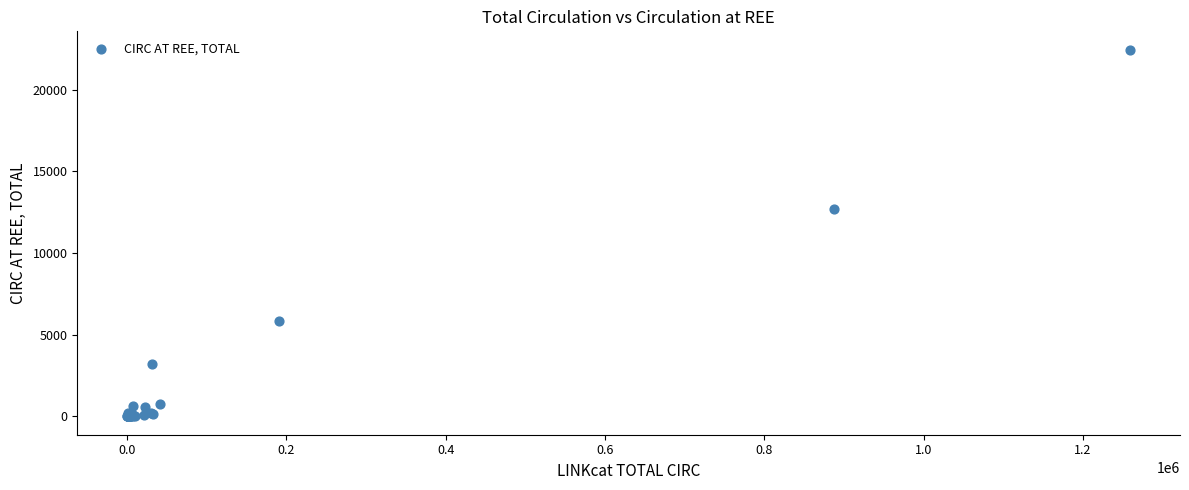

What Y value in the scatter plot is closest to 11222?

12713